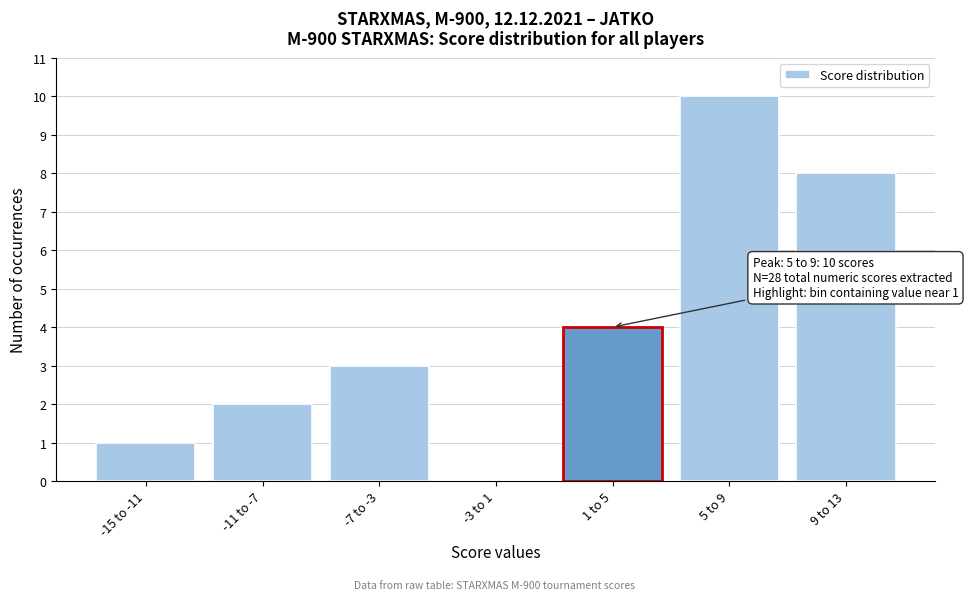

Reading left to right, transcribe all the data shown in this chart.

-15 to -11=1	-11 to -7=2	-7 to -3=3	-3 to 1=0	1 to 5=4	5 to 9=10	9 to 13=8